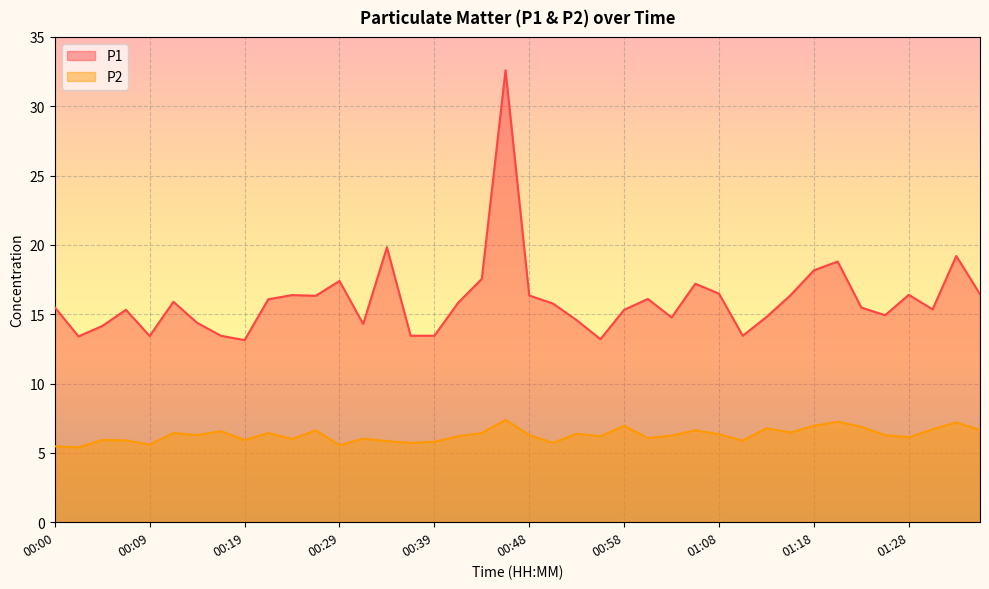

How many data points in P2 are less than 6?

12